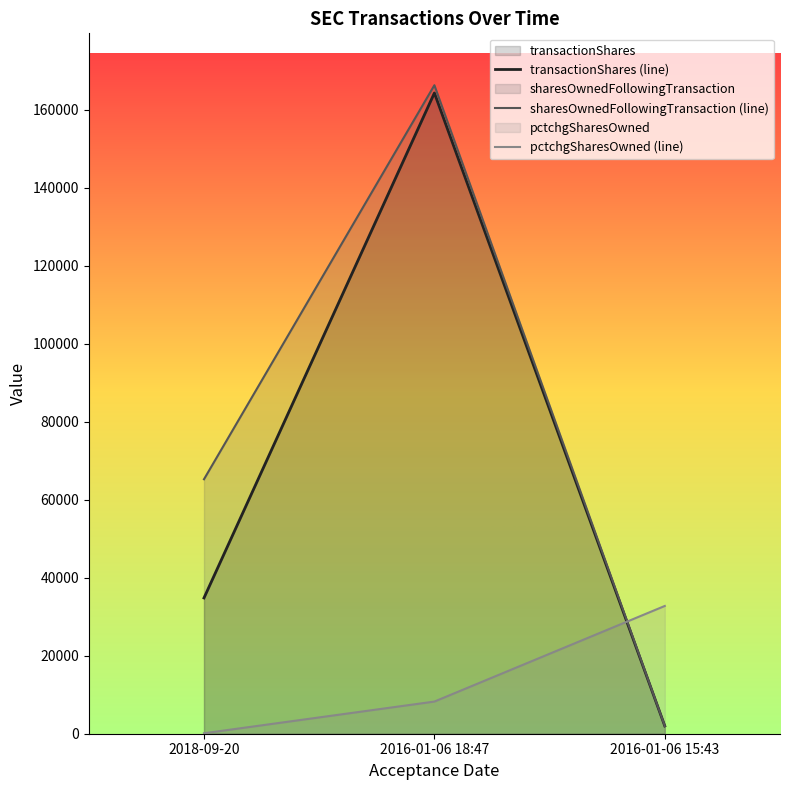

At which label is transactionShares (line) closest to 83157?

2018-09-20